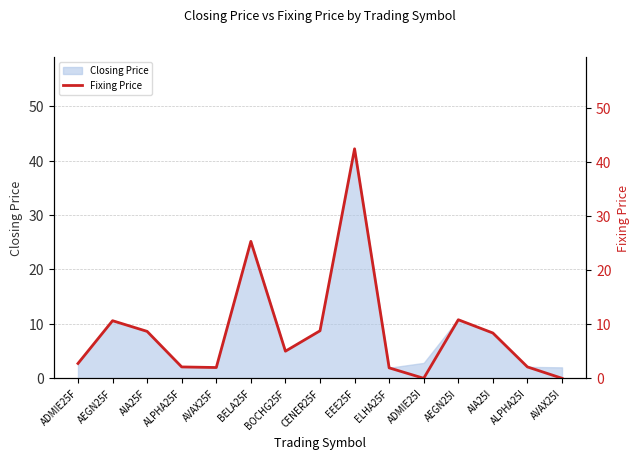

How many data points are above 5?

8